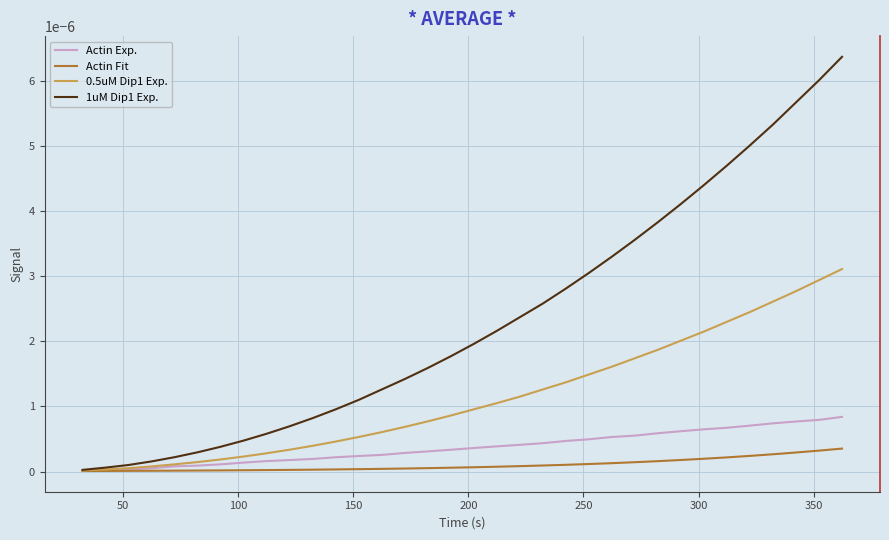

Which series has the largest total across all categories?

1uM Dip1 Exp.